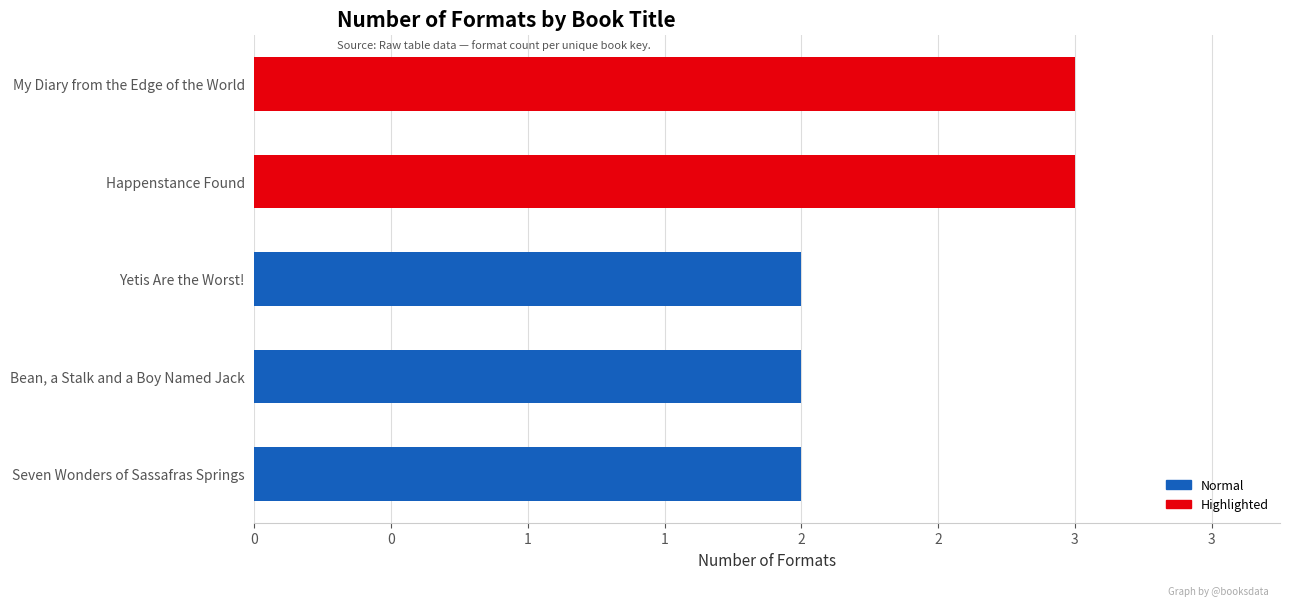

What is the minimum value shown in the chart?

2